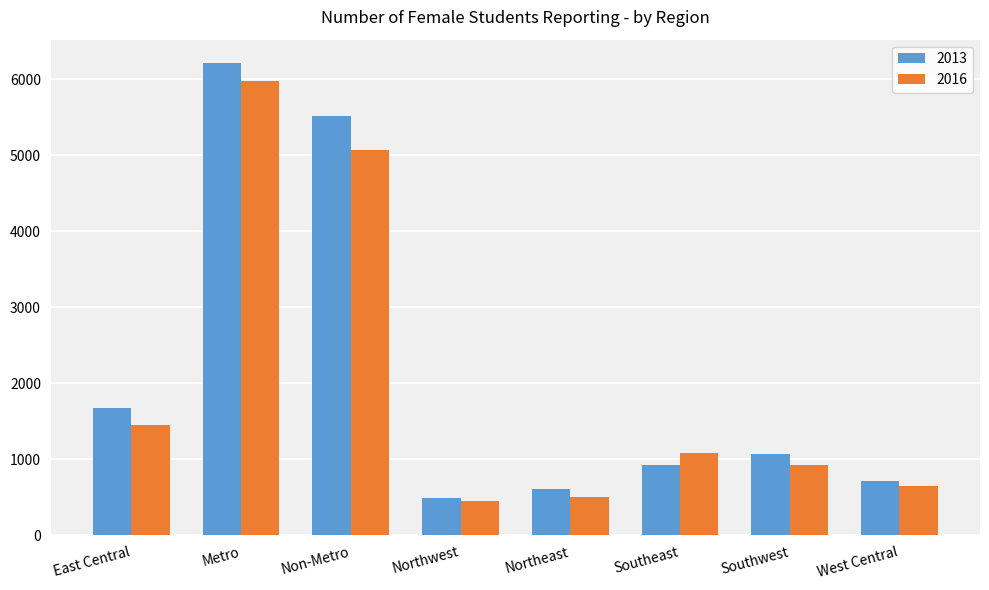

Is it true that 2013 equals 616 at Northeast?

True